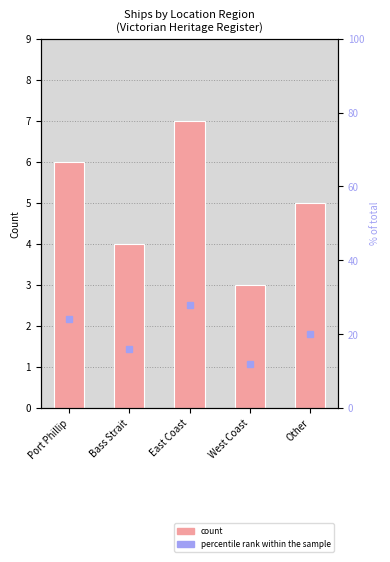

Reading left to right, list all the values displayed in this chart.

count: Port Phillip=6.0	Bass Strait=4.0	East Coast=7.0	West Coast=3.0	Other=5.0
percentile rank within the sample: Port Phillip=24.0	Bass Strait=16.0	East Coast=28.0	West Coast=12.0	Other=20.0